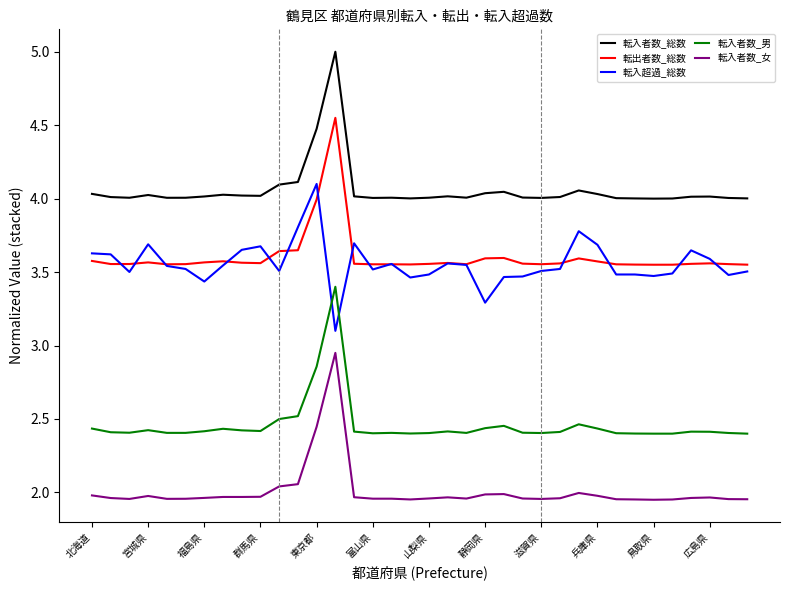

True or false: 転入者数_総数 and 転出者数_総数 cross at least once.

False